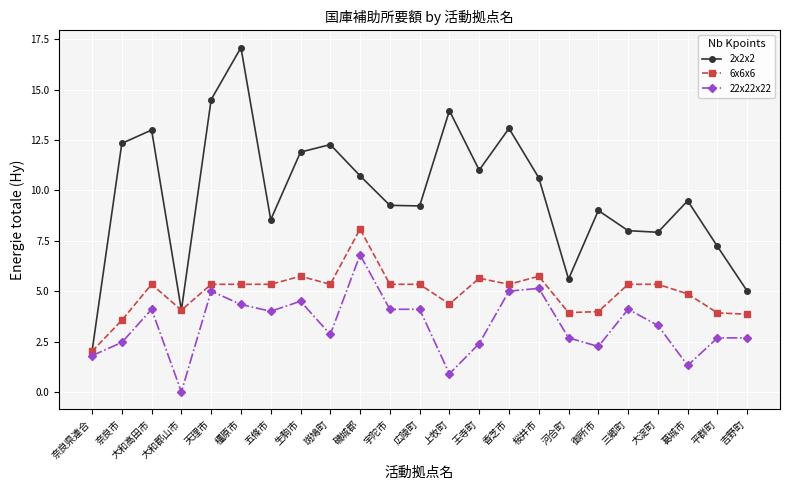

At which category is the sum across all series the highest?

橿原市